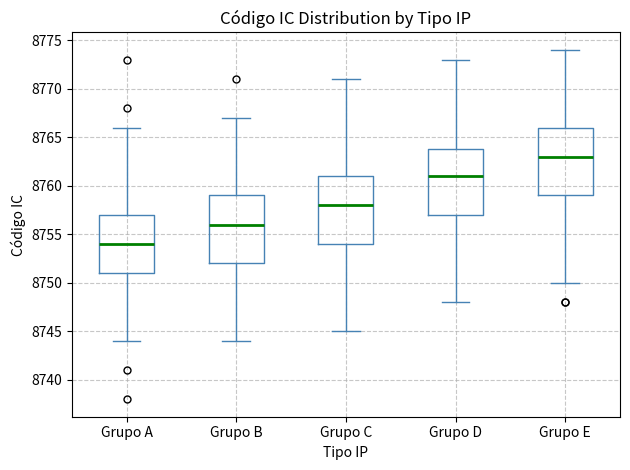

Reading left to right, transcribe this box plot: for each box, give where its median line is, the range the box spans, and where its two whiskers end, as read against the y-axis. The values are not printed on the chart, so give them approximately, as read against the axis.

Grupo A: median 8754, box 8751 to 8757, whiskers 8744 to 8766
Grupo B: median 8756, box 8752 to 8759, whiskers 8744 to 8767
Grupo C: median 8758, box 8754 to 8761, whiskers 8745 to 8771
Grupo D: median 8761, box 8757 to 8764, whiskers 8748 to 8773
Grupo E: median 8763, box 8759 to 8766, whiskers 8750 to 8774